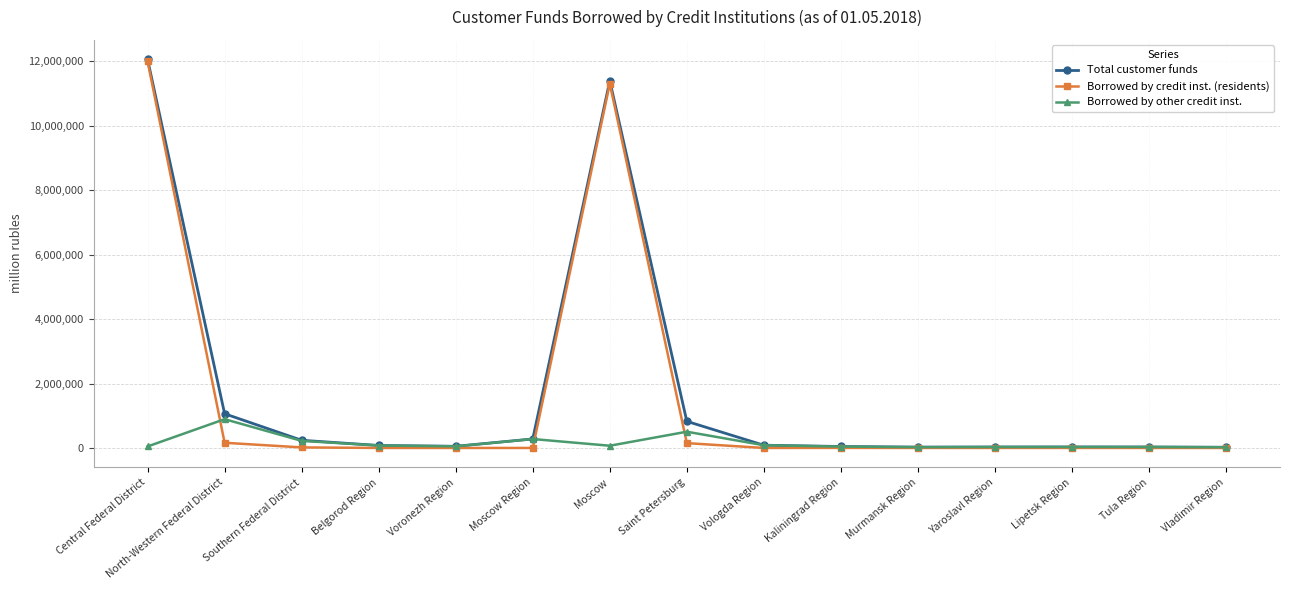

The value of Total customer funds at Voronezh Region is 52294. True or false?

True